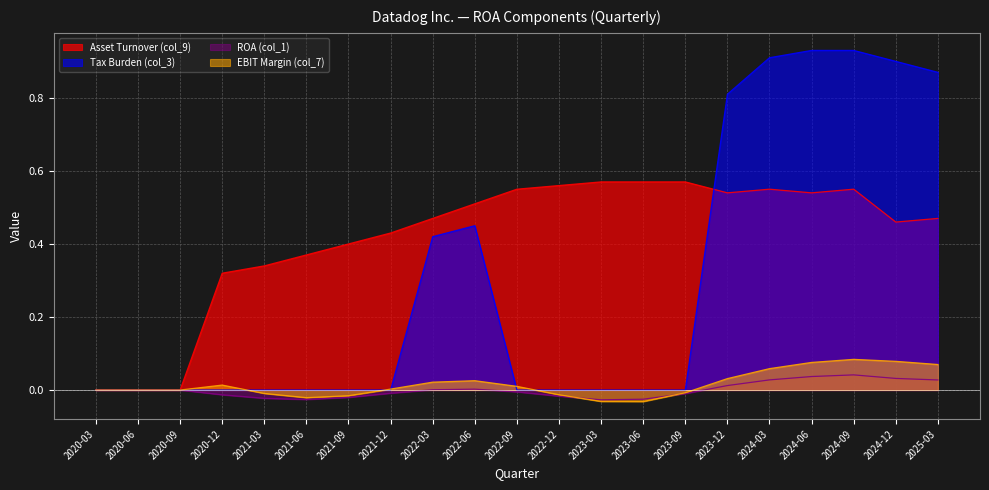

The EBIT Margin (col_7) series shows 0.0 at 2024-03. True or false?

False